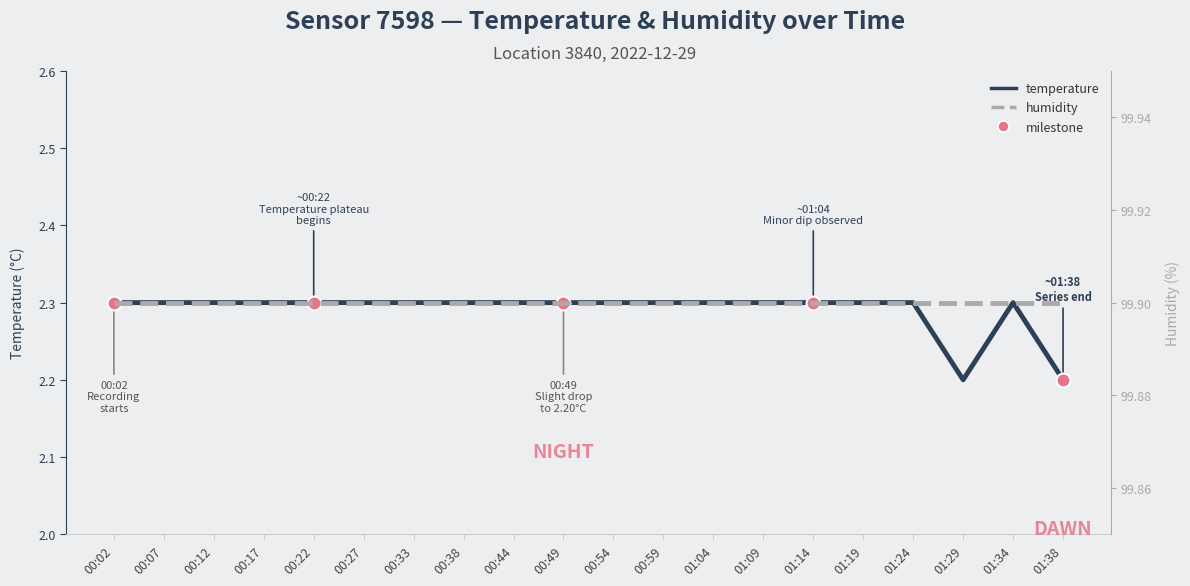

Reading left to right, what are all the values shown in this chart?

temperature: 2.3	2.3	2.3	2.3	2.3	2.3	2.3	2.3	2.3	2.3	2.3	2.3	2.3	2.3	2.3	2.3	2.3	2.2	2.3	2.2
humidity: 99.9	99.9	99.9	99.9	99.9	99.9	99.9	99.9	99.9	99.9	99.9	99.9	99.9	99.9	99.9	99.9	99.9	99.9	99.9	99.9